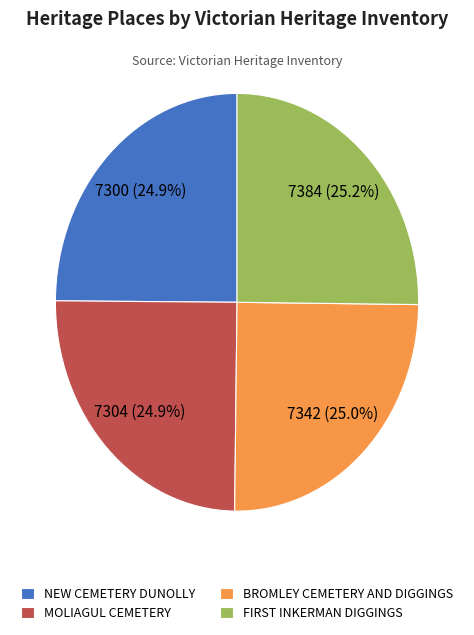

Approximately how many times larger is the value at BROMLEY CEMETERY AND DIGGINGS compared to MOLIAGUL CEMETERY?

1.0